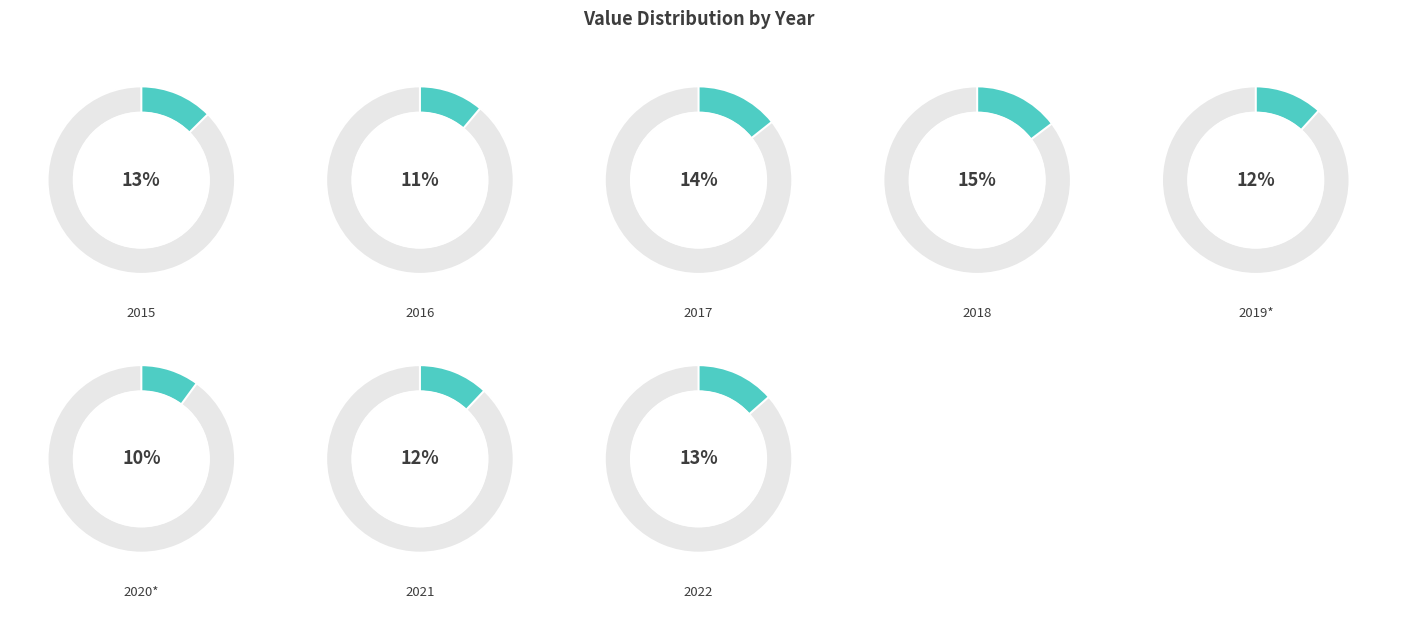

Does 2016 represent more than half of the total?

No